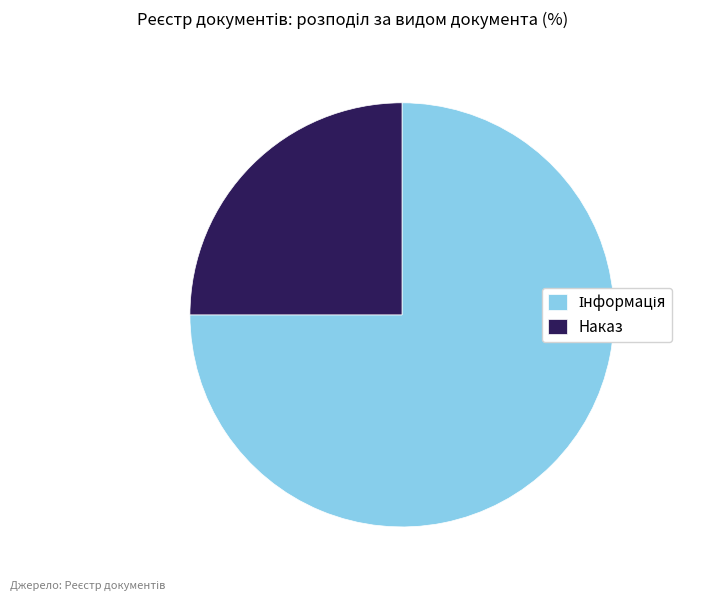

Is there a majority slice in this chart?

Yes